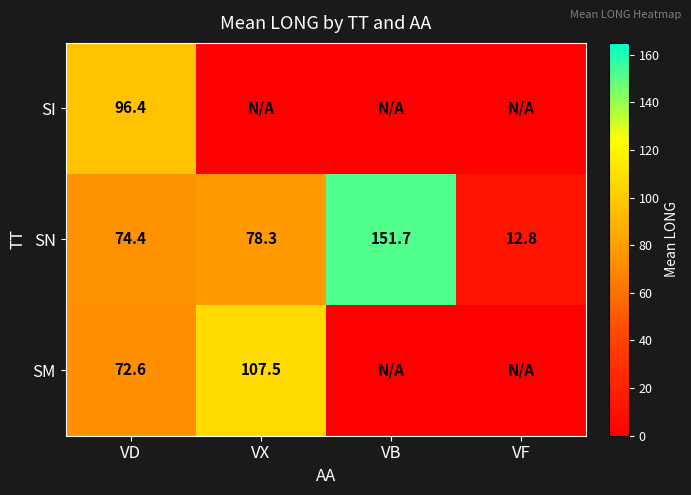

How many values in the SN series exceed 78?

2